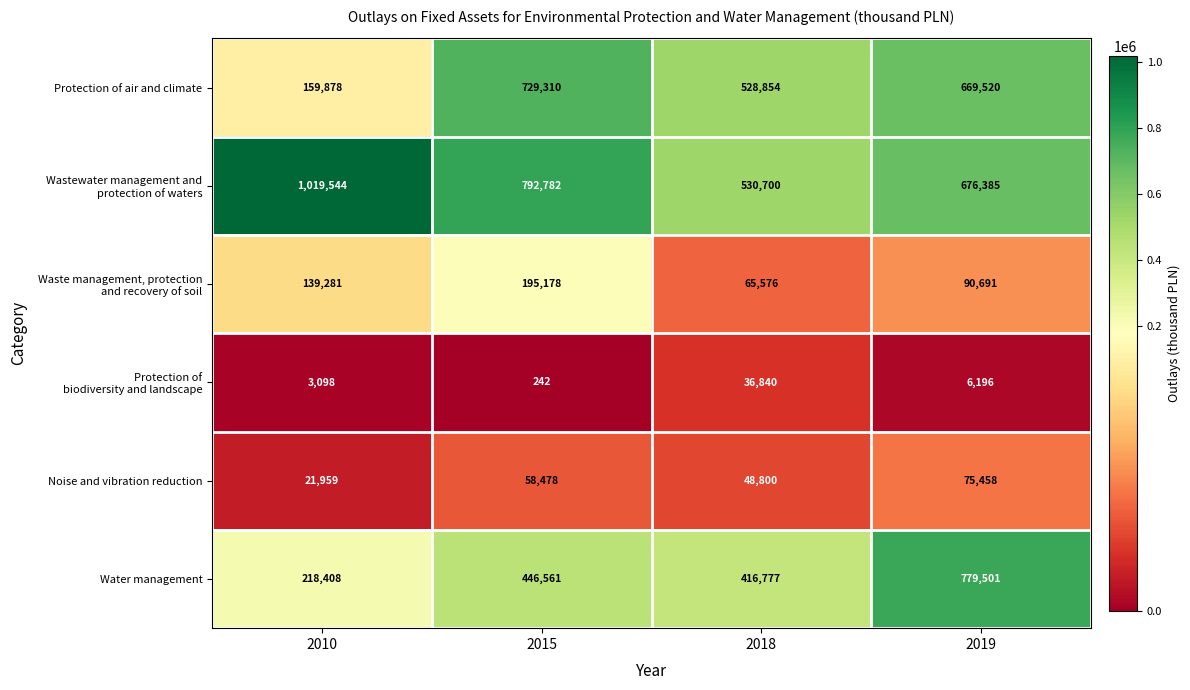

What is the difference between the Protection of air and climate values at 2010 and 2019?

509642